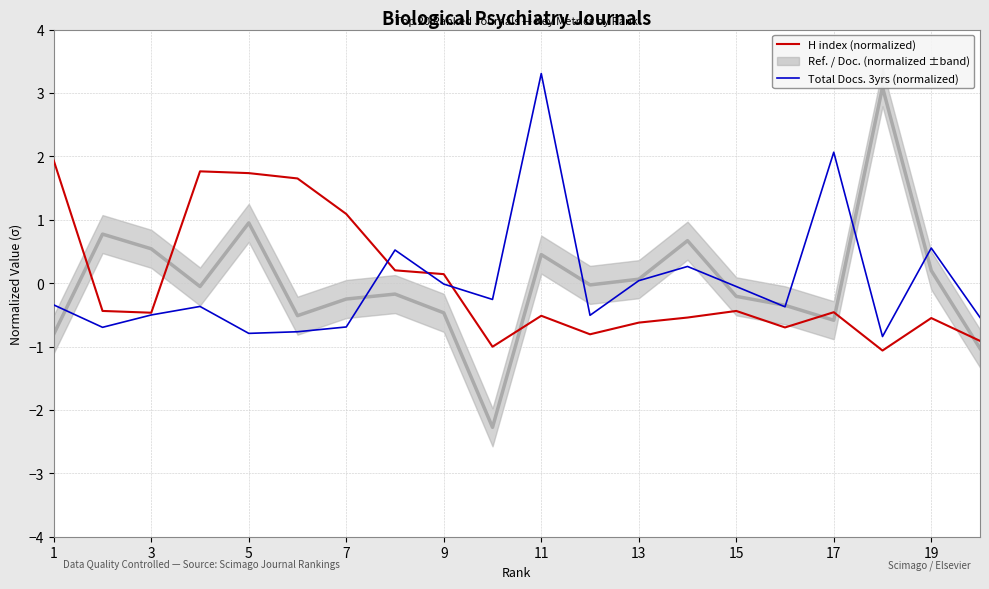

What is the difference between the second highest and second lowest values in the Total Docs. 3yrs (normalized) series?

2.9